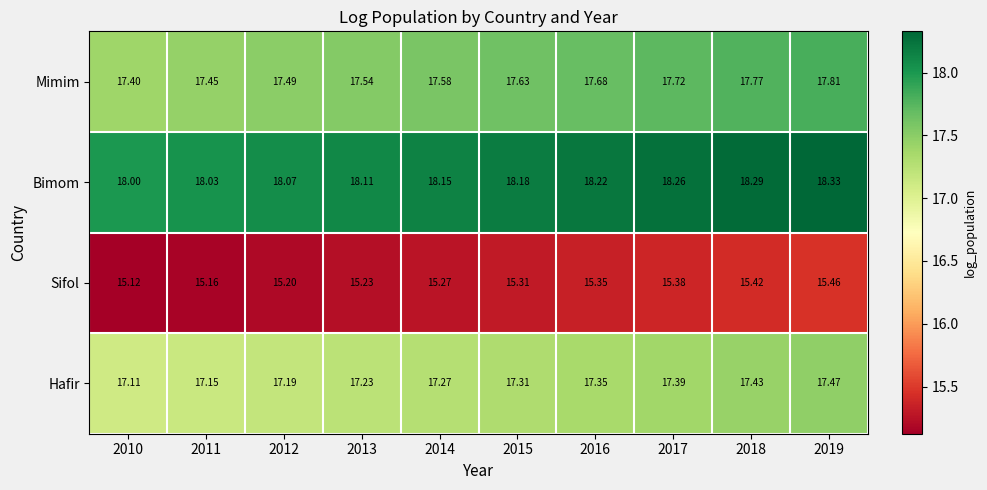

Which series has the widest spread of values?

Mimim